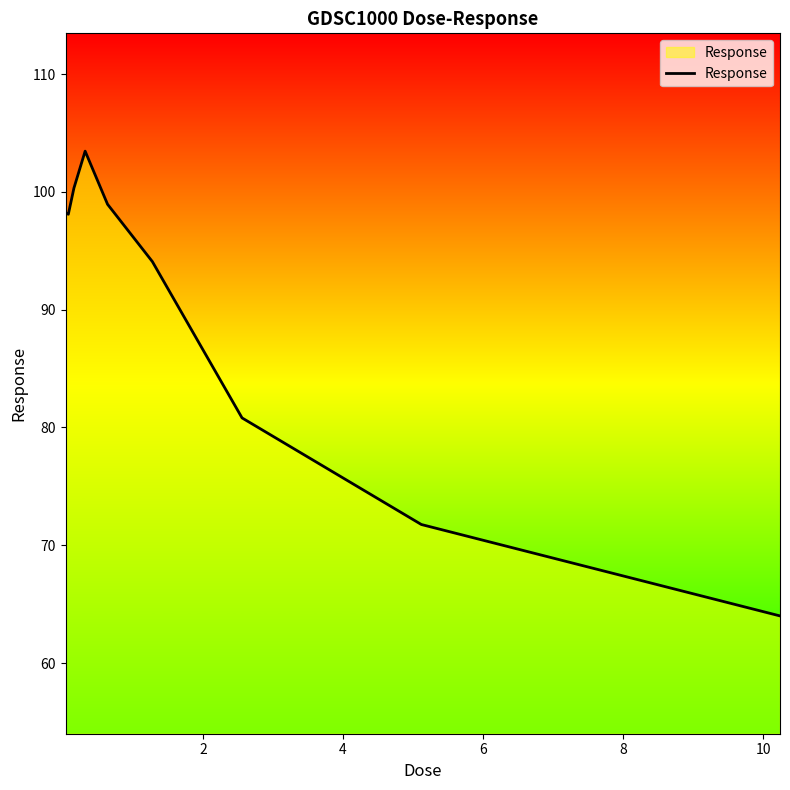

What is the smallest value displayed?

64.0